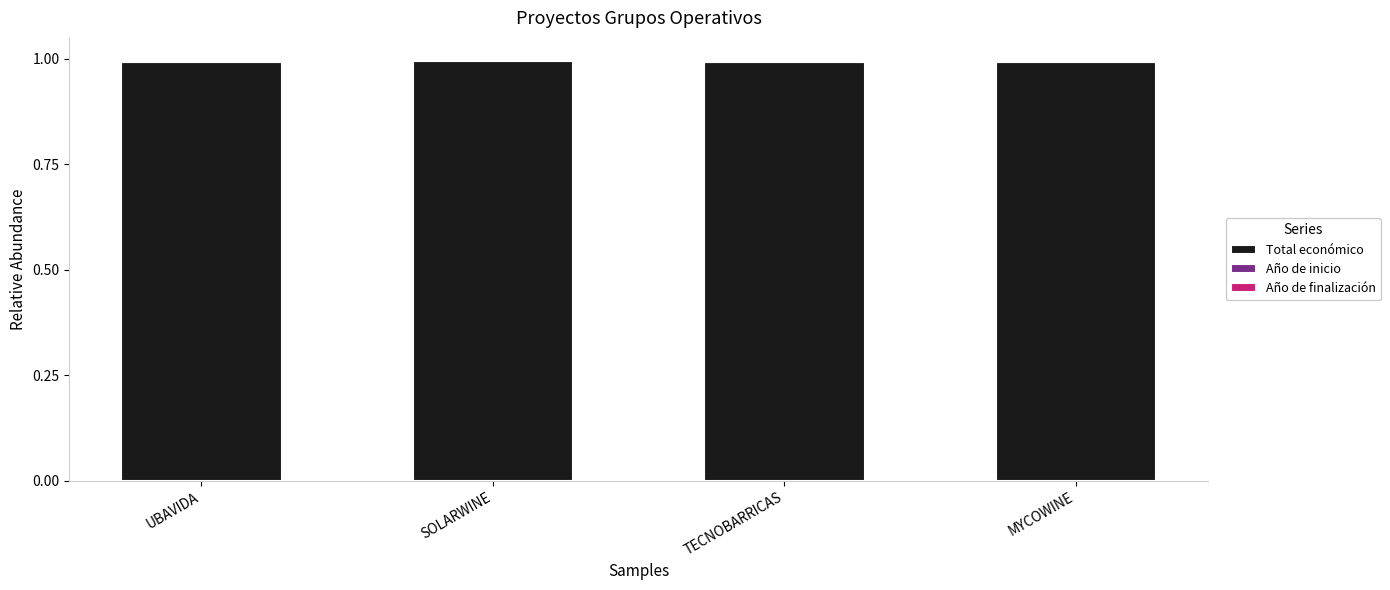

The value of Total económico at SOLARWINE is 1.0. True or false?

True